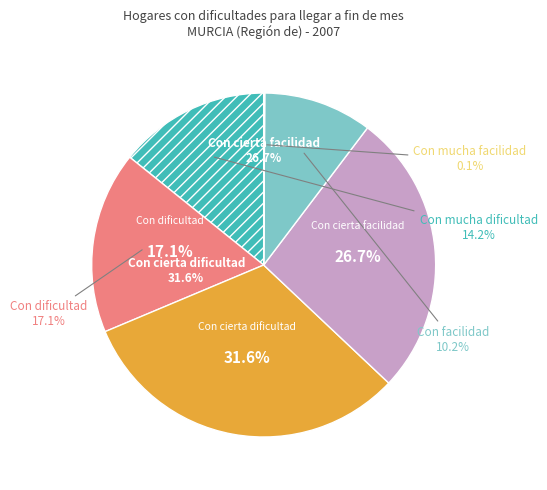

What portion of the pie excludes Con mucha facilidad?

99.9%